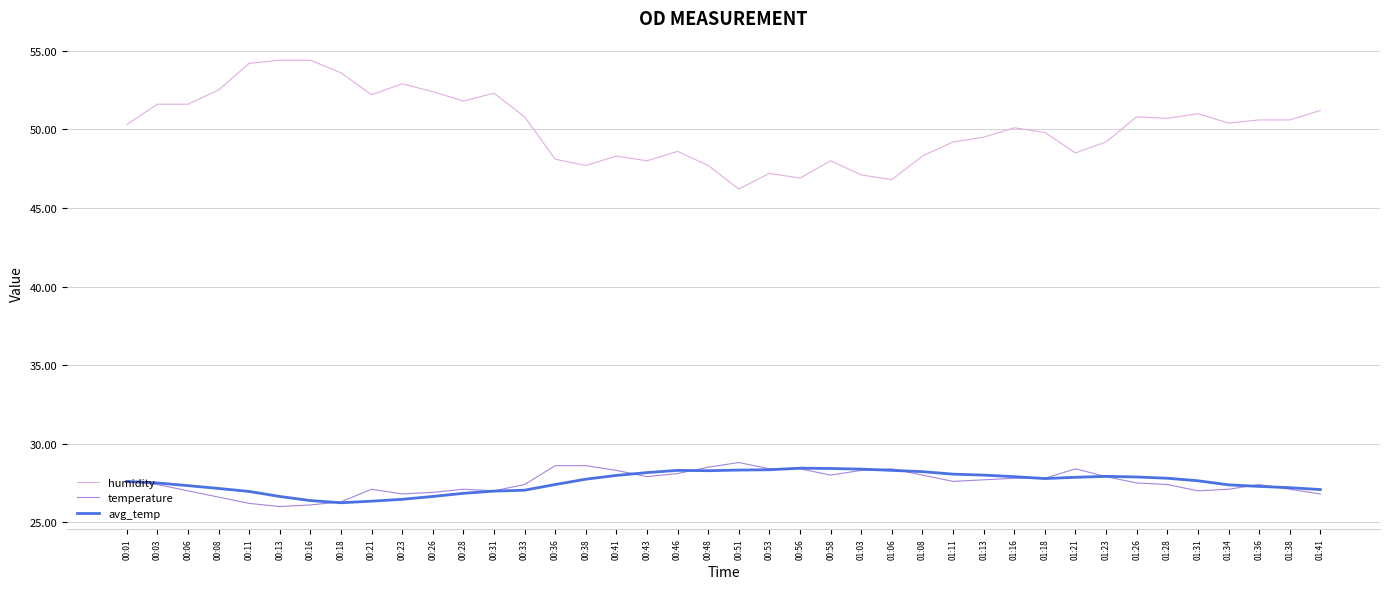

What is the minimum value for humidity?

46.2